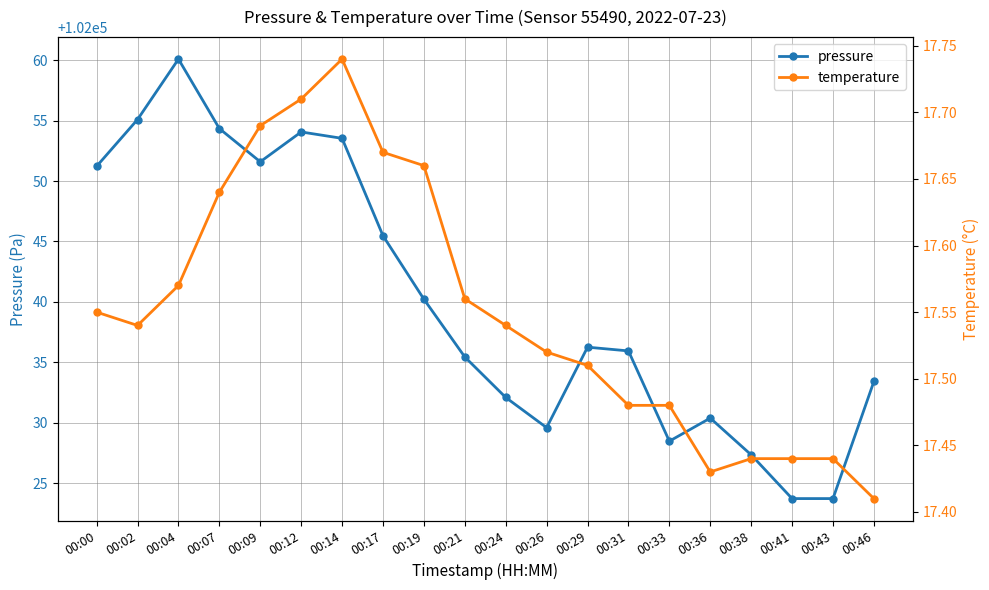

The pressure series shows 102023.7 at 00:41. True or false?

True